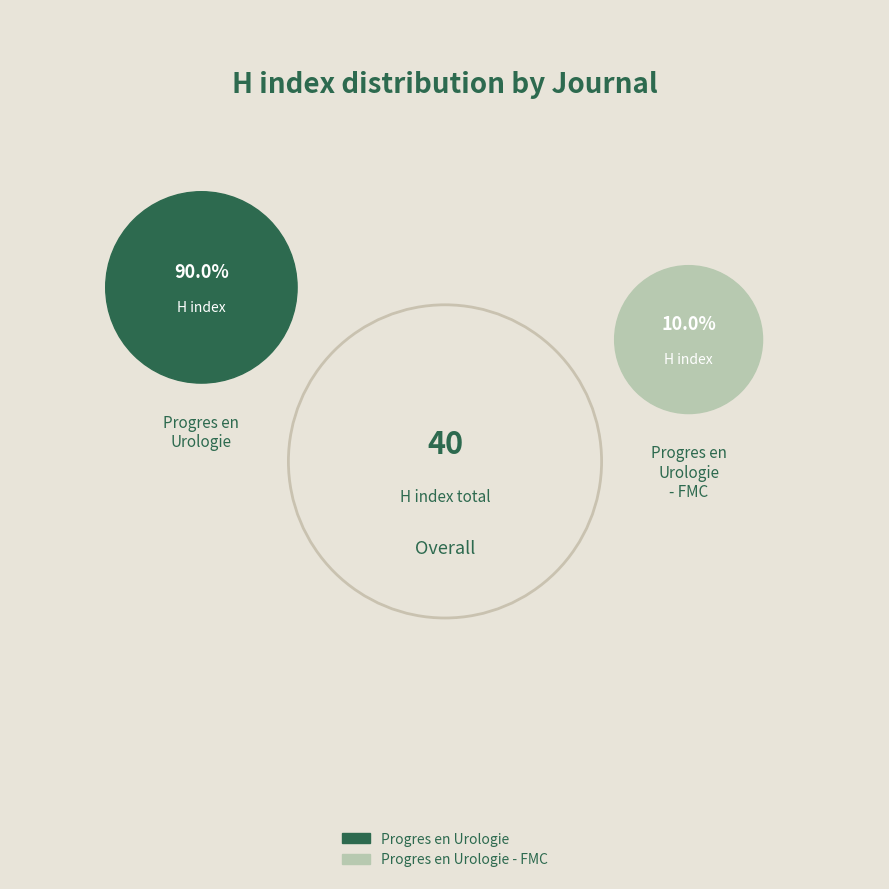

Which slice represents more than half of the pie?

Progres en Urologie